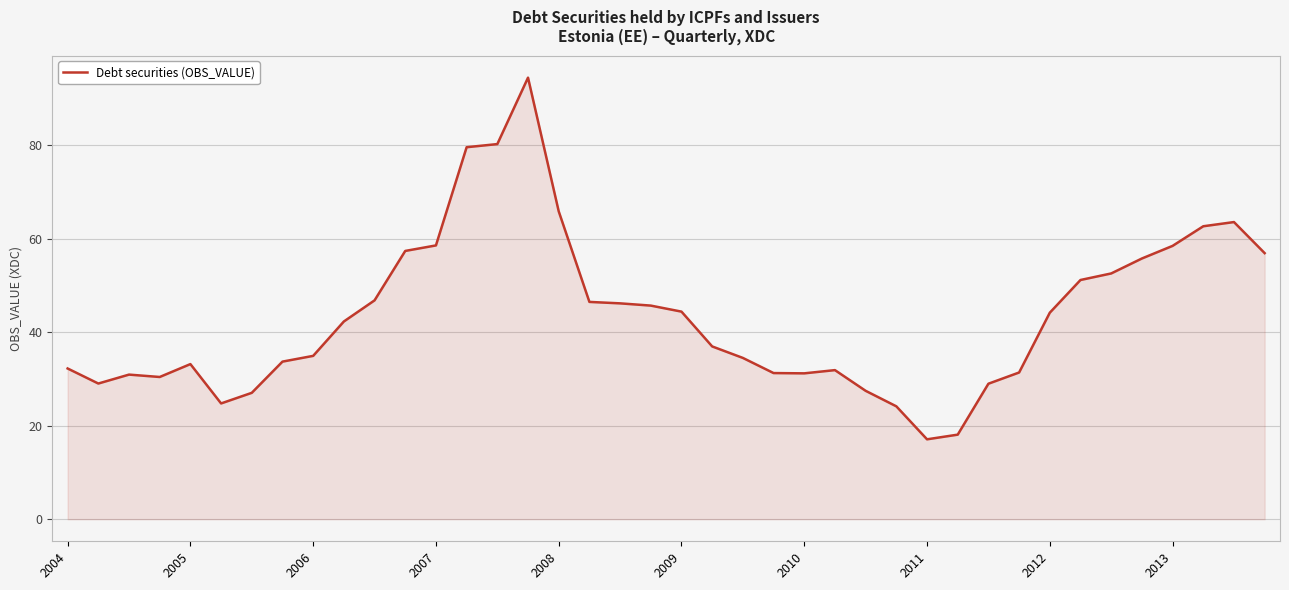

What is the maximum value shown in the chart?

94.5